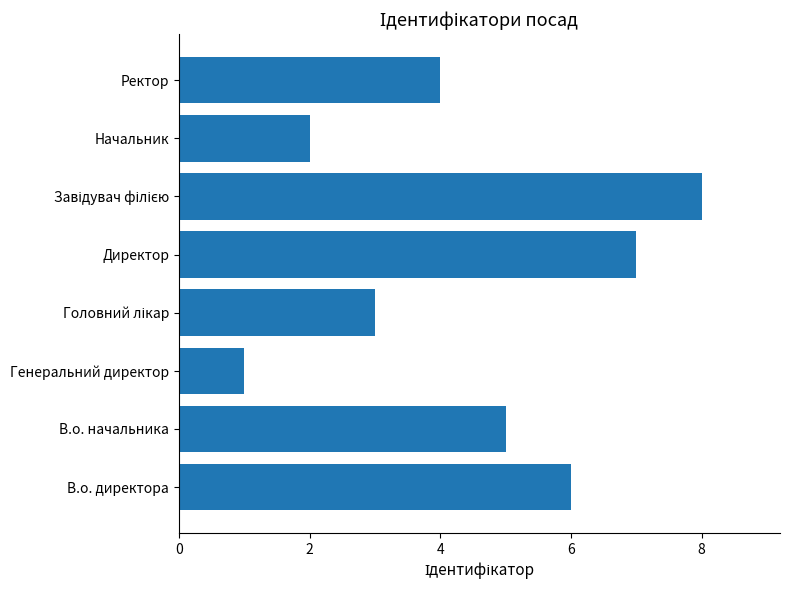

What is the difference between the second highest and second lowest values?

5